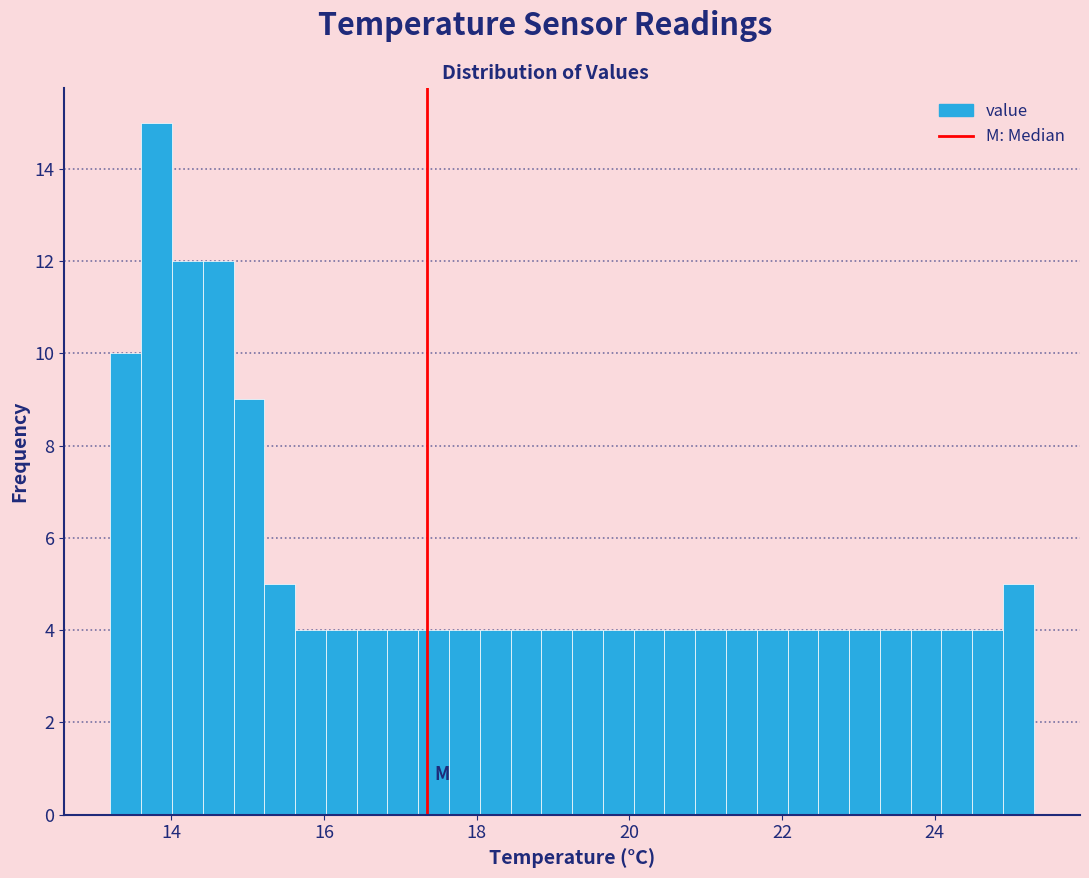

Around what value on the x-axis is the tallest bar? Give the approximate position of its centre, as read against the axis.

13.8